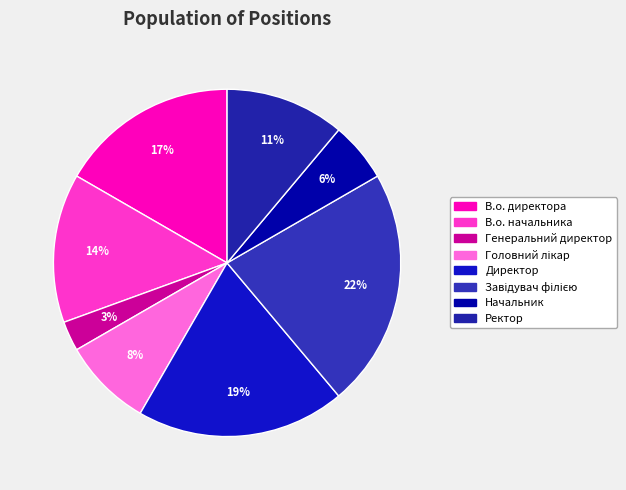

Which slice is the smallest?

Генеральний директор